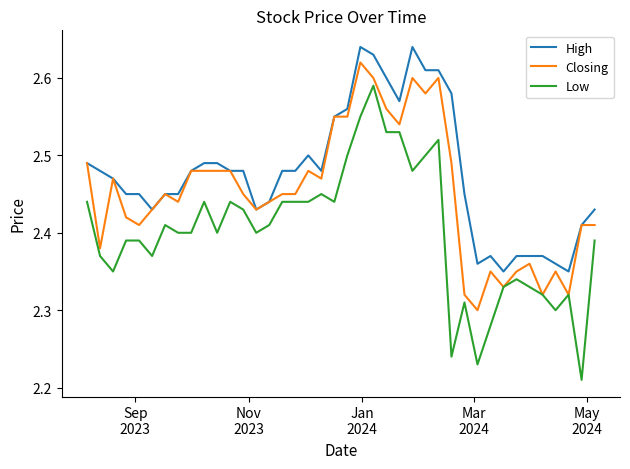

At how many categories does at least one series exceed 2?

40